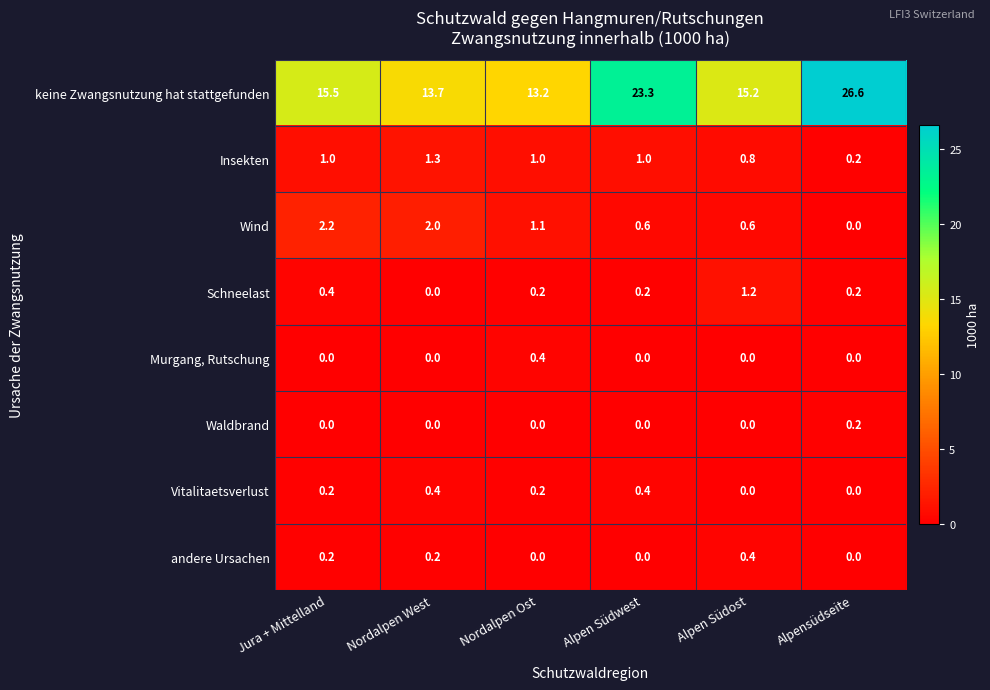

Which series has the widest spread of values?

keine Zwangsnutzung hat stattgefunden